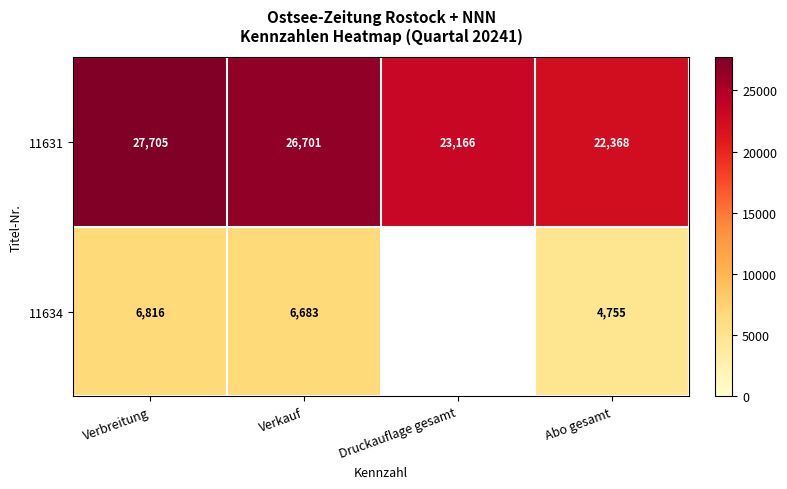

What is the lowest value of the 11631 series?

22368